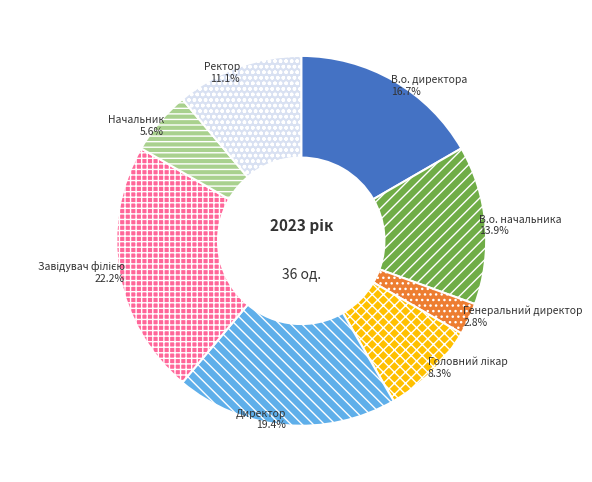

What is the smallest slice in the pie chart?

Генеральний директор